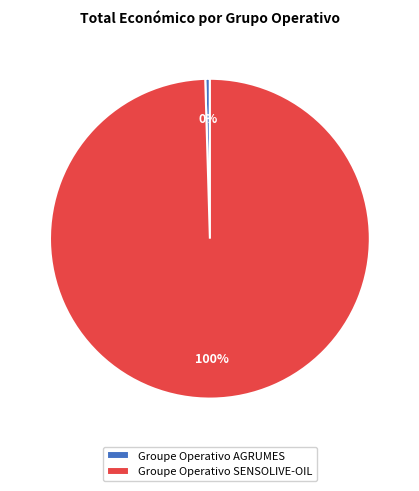

Do Groupe Operativo AGRUMES and Groupe Operativo SENSOLIVE-OIL together represent more than half of the pie?

Yes